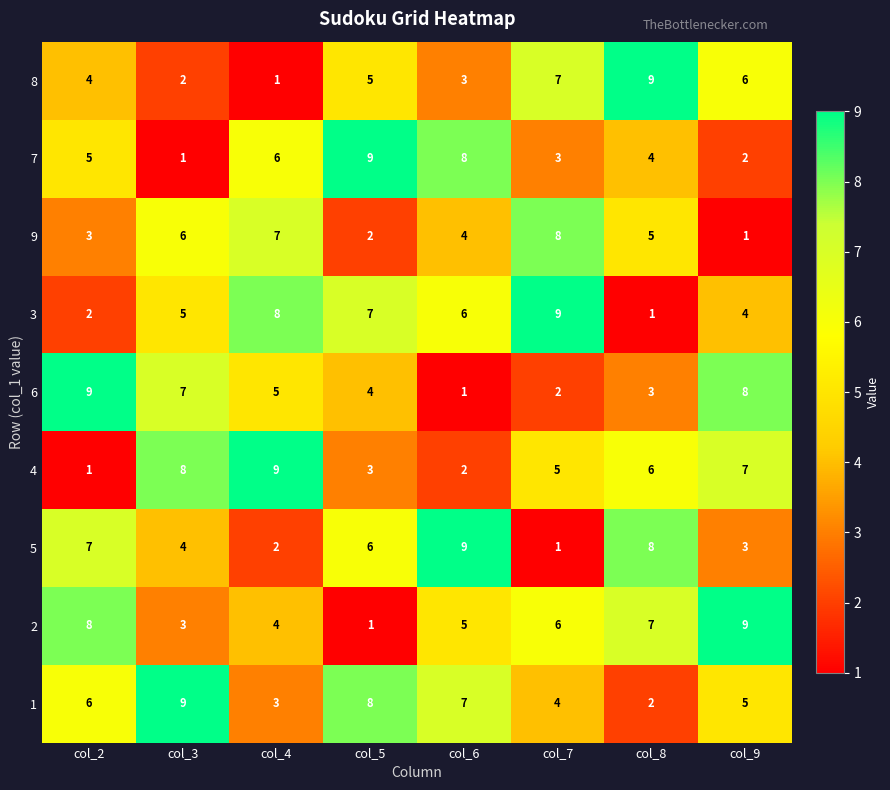

What is the difference between the second highest and second lowest values in the 9 series?

5